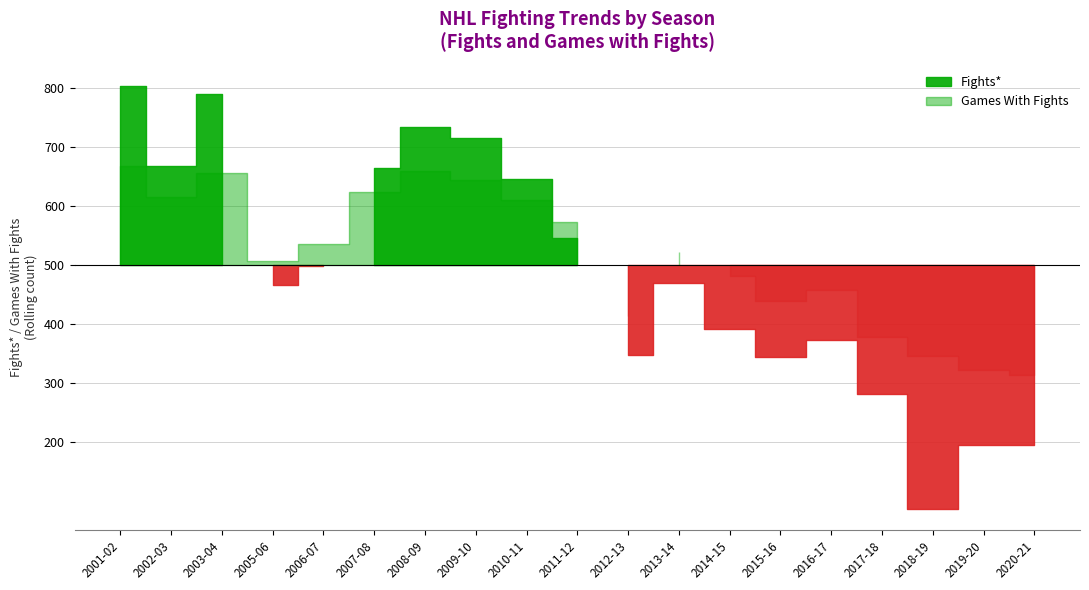

At which label does Games With Fights reach its minimum?

2020-21